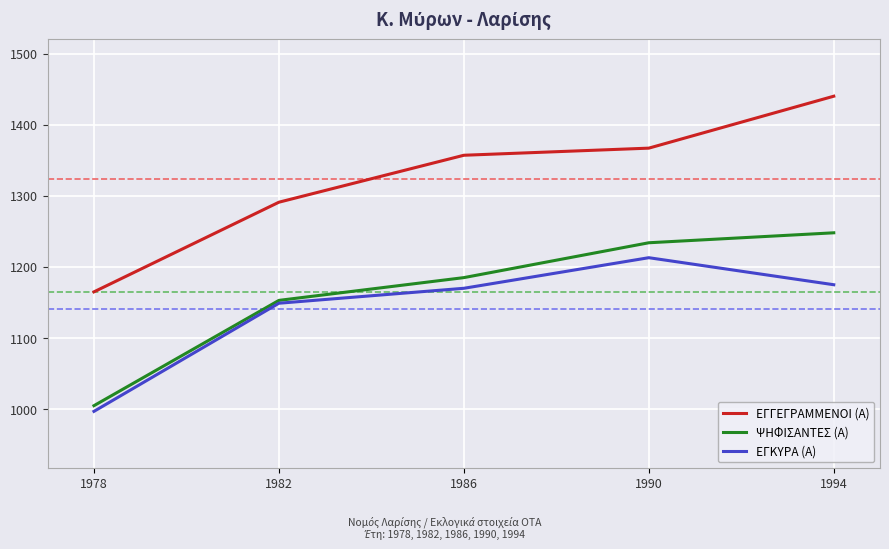

True or false: ΕΓΚΥΡΑ (Α) and ΕΓΓΕΓΡΑΜΜΕΝΟΙ (Α) intersect in this chart.

False